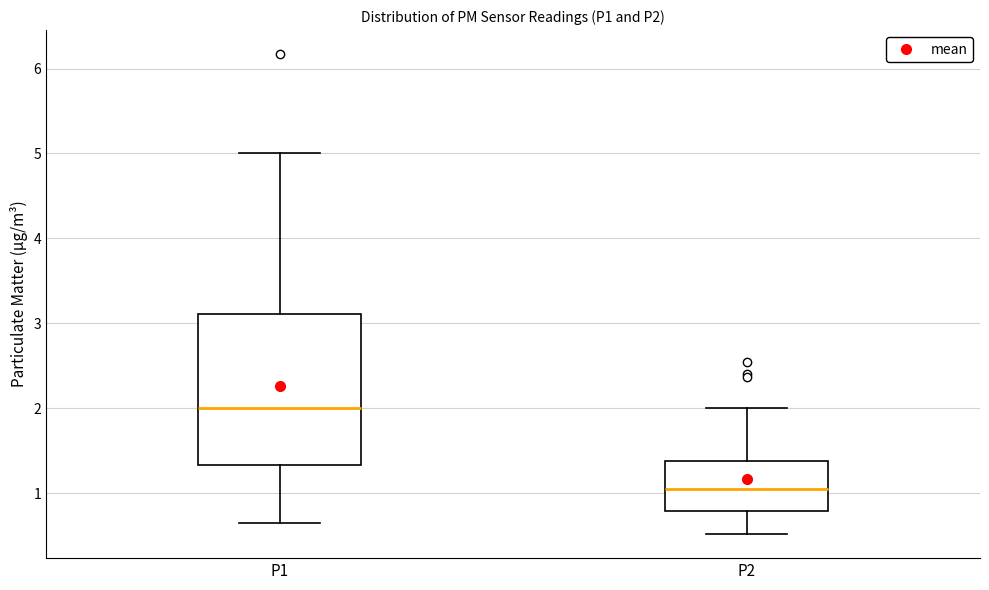

Where is the lower edge of the box for P1 on the y-axis? The values are not printed on the chart, so give them approximately, as read against the axis.

1.3